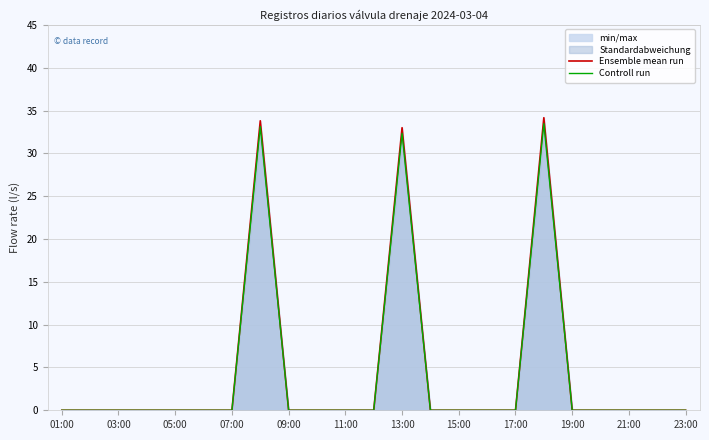

What is the greatest value displayed?

34.2